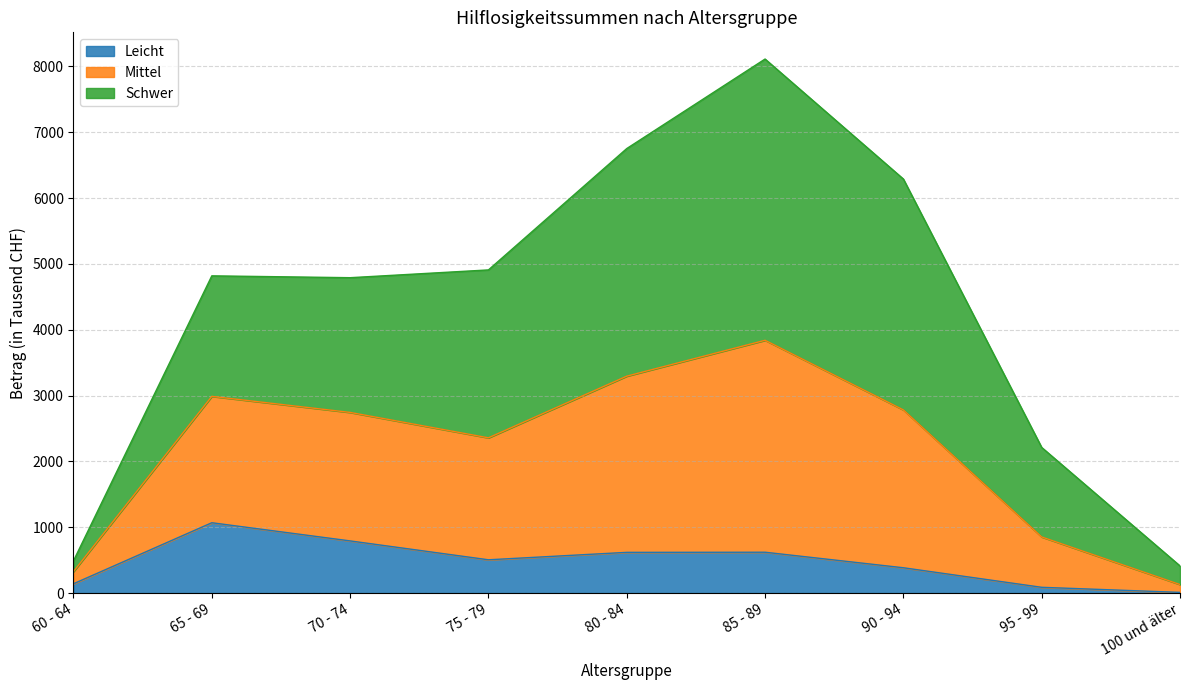

Rank the categories by Leicht value from highest to lowest.

65 - 69, 70 - 74, 85 - 89, 80 - 84, 75 - 79, 90 - 94, 60 - 64, 95 - 99, 100 und älter